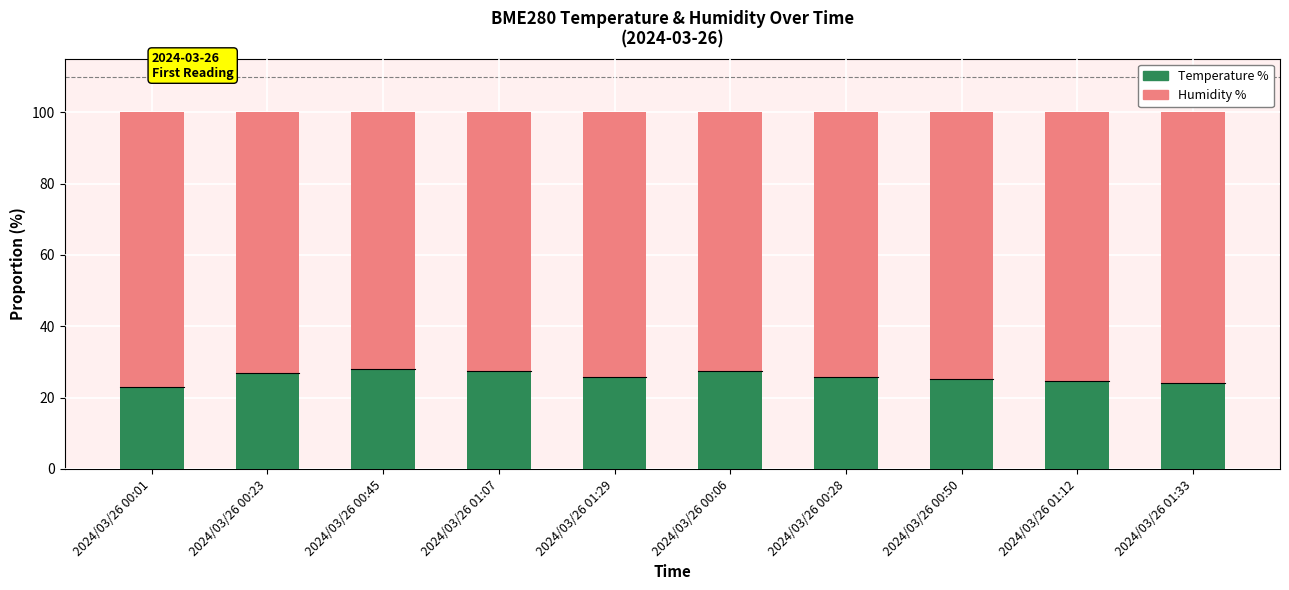

What is the minimum value for Temperature %?

23.0